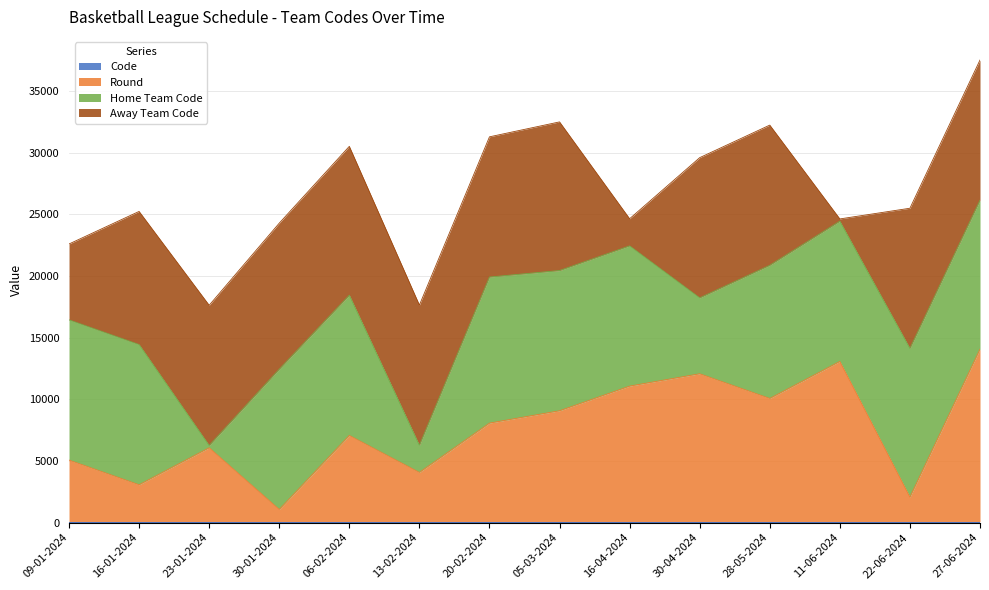

True or false: Round and Code cross at least once.

False